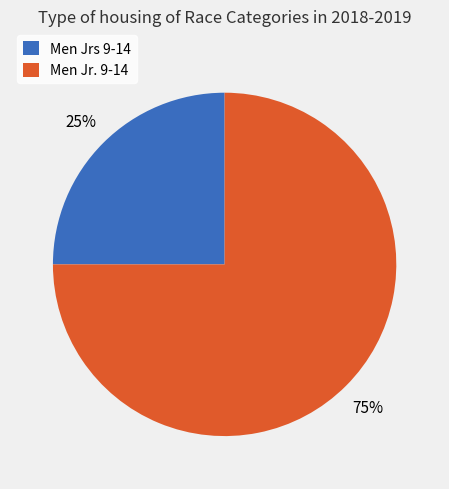

Between Men Jrs 9-14 and Men Jr. 9-14, which is larger?

Men Jr. 9-14